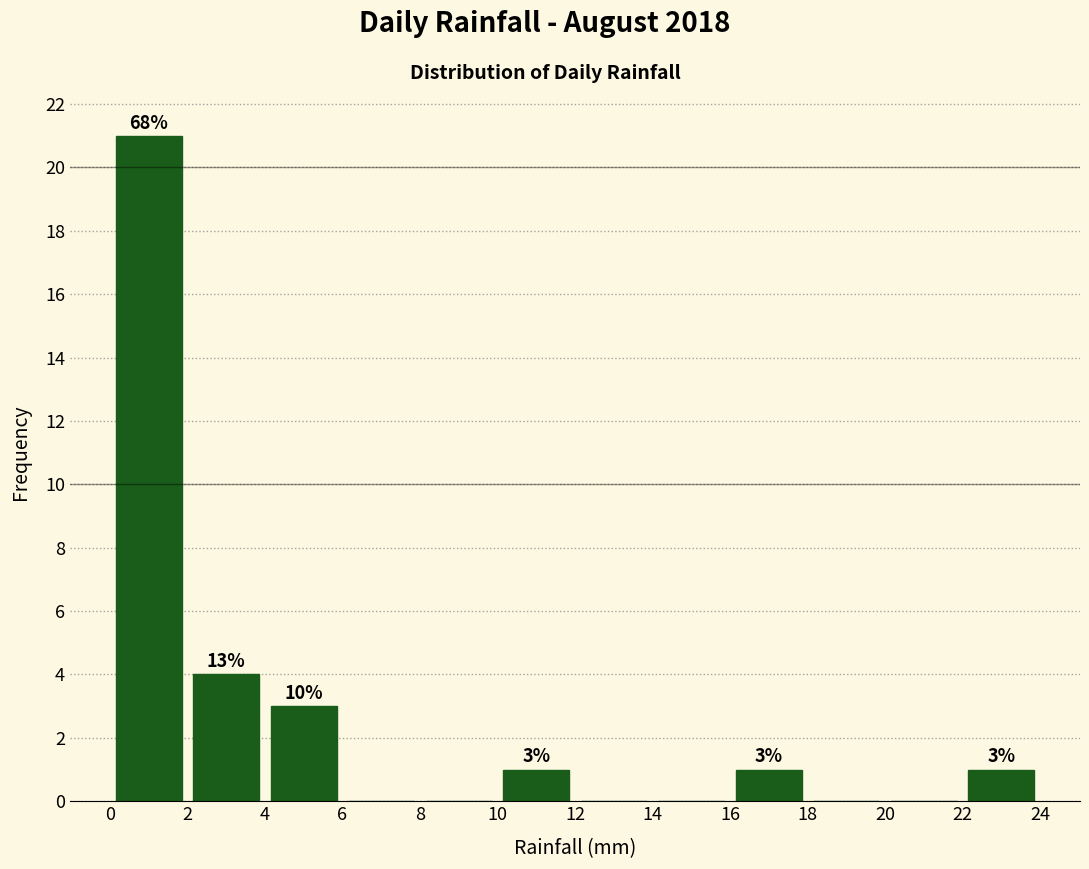

Over which range of the x-axis is the bar tallest?

0 to 2